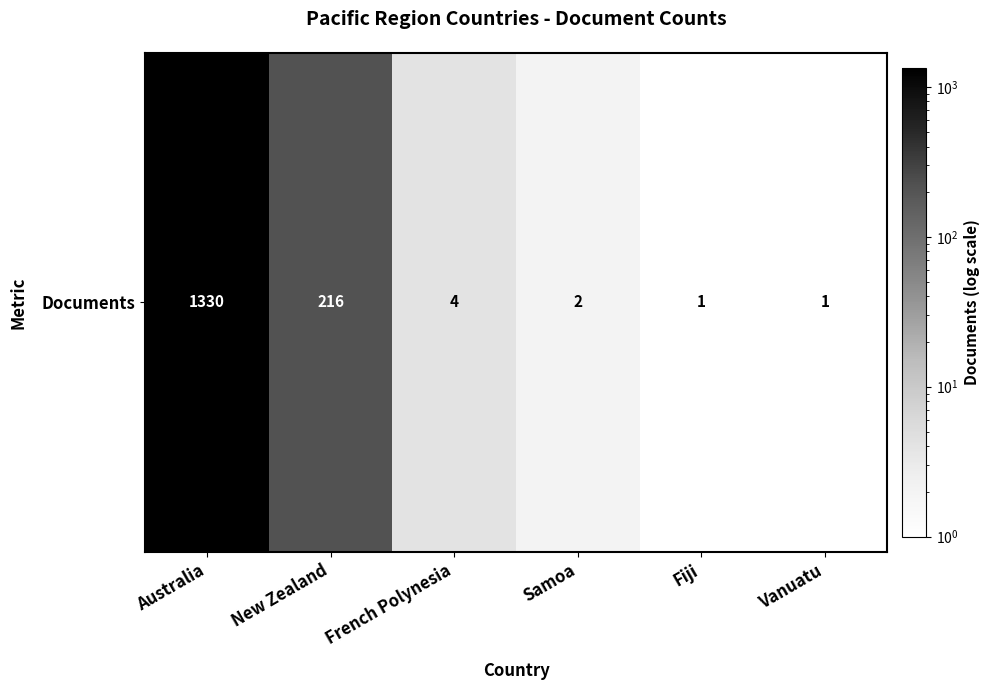

Between French Polynesia and Fiji, which is larger?

French Polynesia